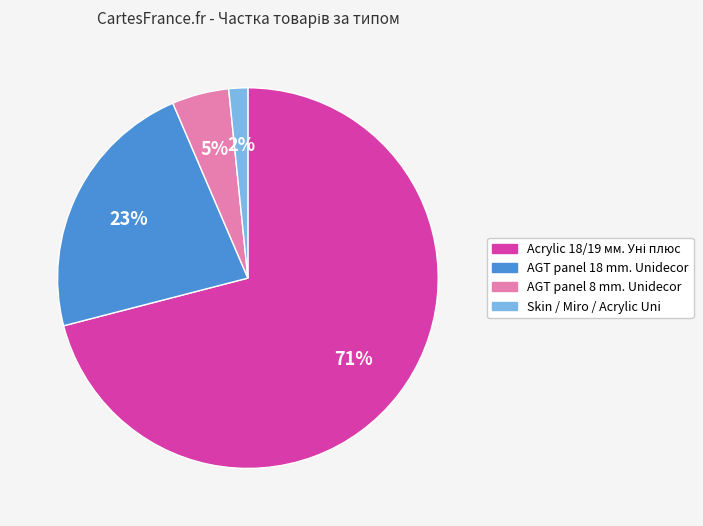

Is the sum of AGT panel 8 mm. Unidecor and Skin / Miro / Acrylic Uni greater than half?

No